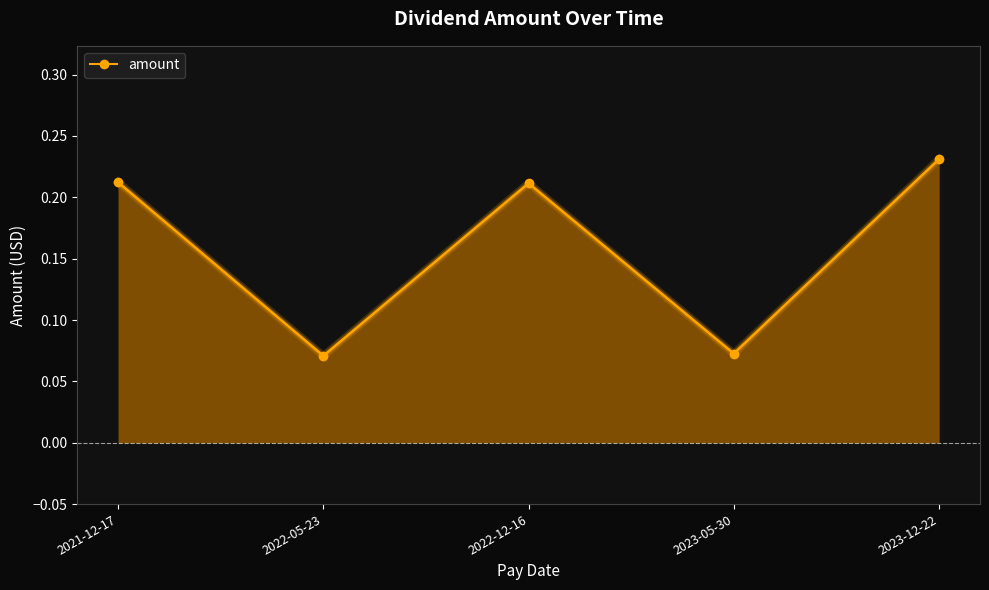

What position from the right is 2022-12-16?

3